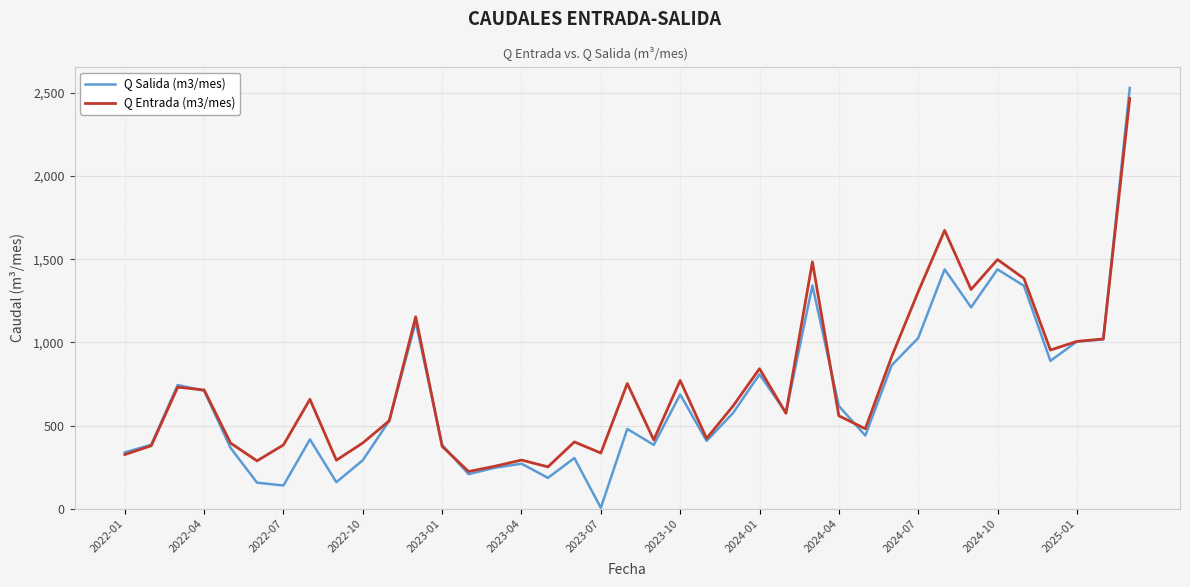

Which series has the largest range (max minus min)?

Q Salida (m3/mes)